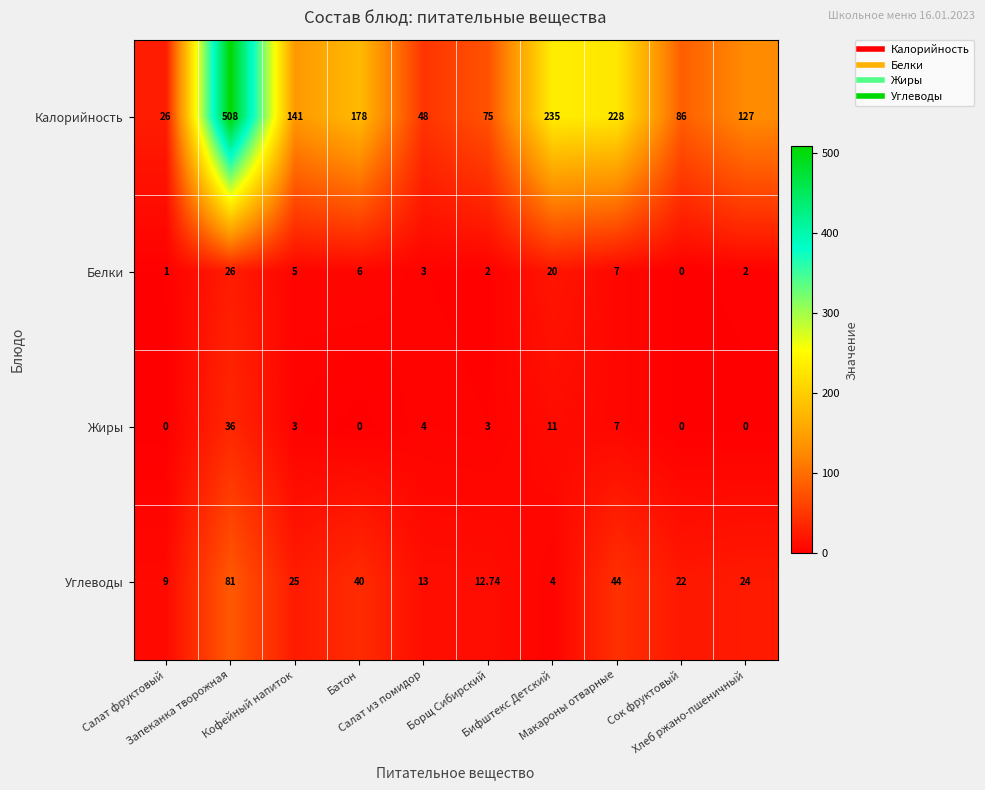

Which series has the largest range (max minus min)?

Калорийность